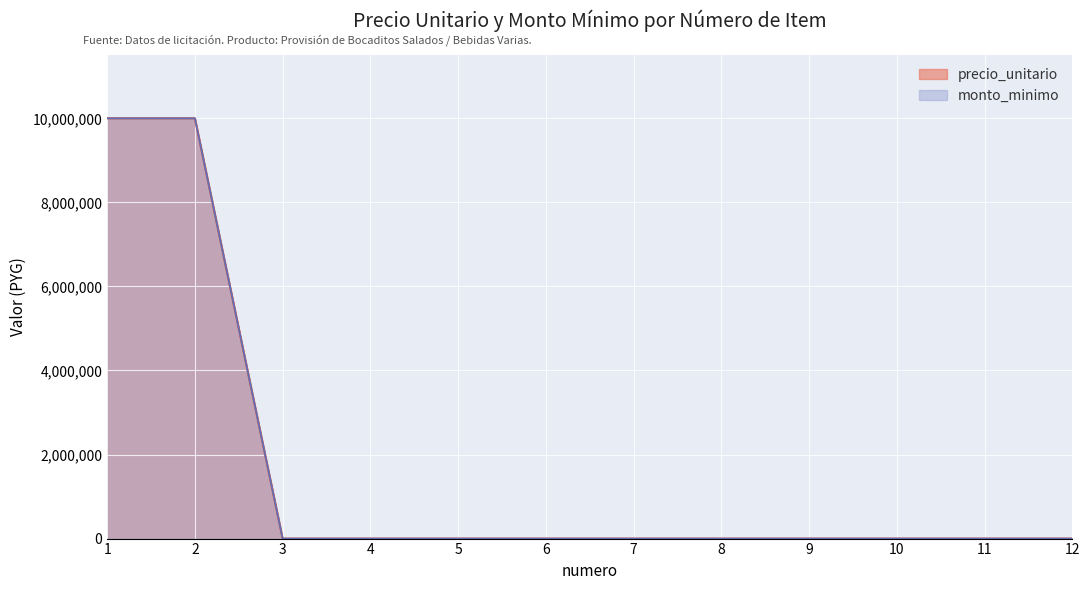

What is the greatest value displayed?

10000000